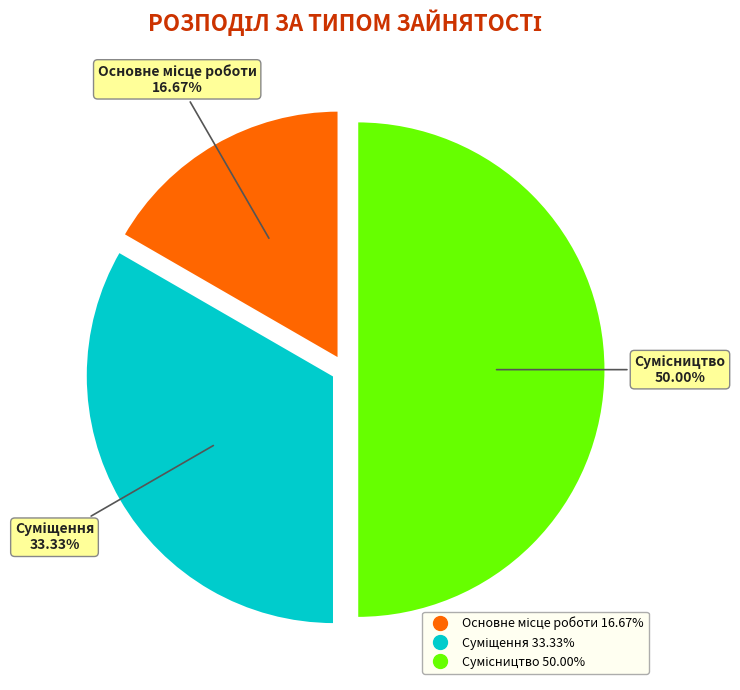

To the nearest percent, what is the difference between the largest and smallest slice percentages?

33%